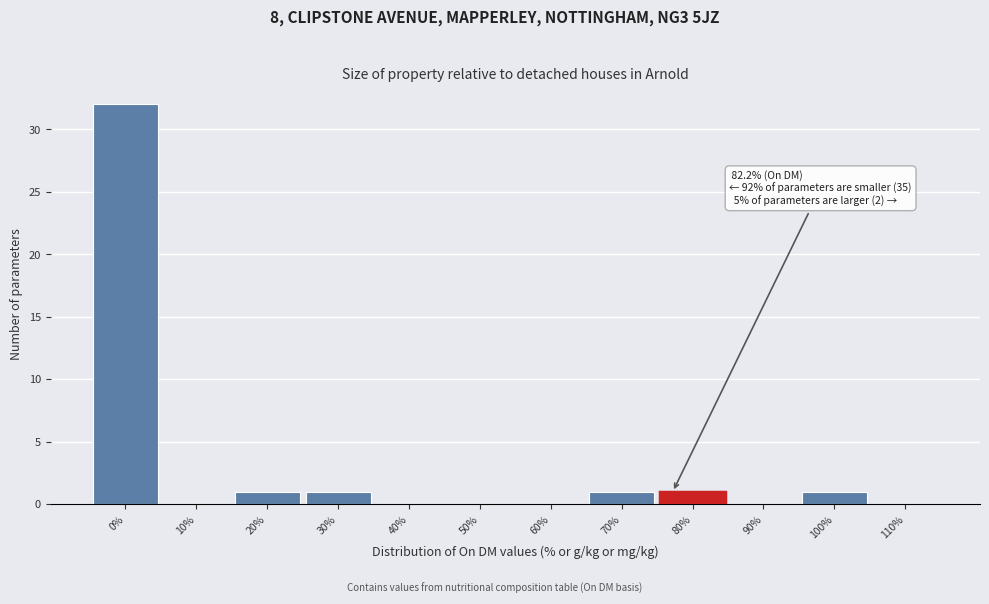

Reading left to right, list all the values displayed in this chart.

0%=32	10%=0	20%=1	30%=1	40%=0	50%=0	60%=0	70%=1	80%=1	90%=0	100%=1	110%=0